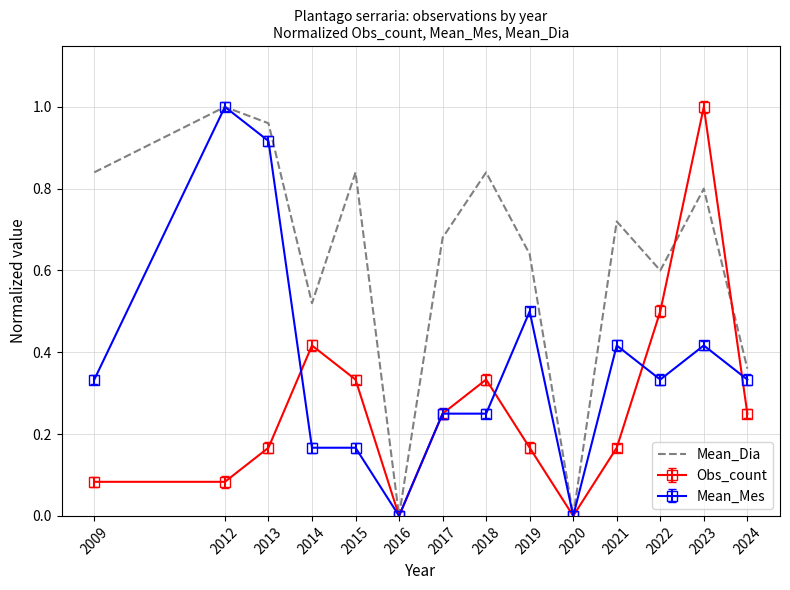

Which series changed the most between 2013 and 2016?

Mean_Dia